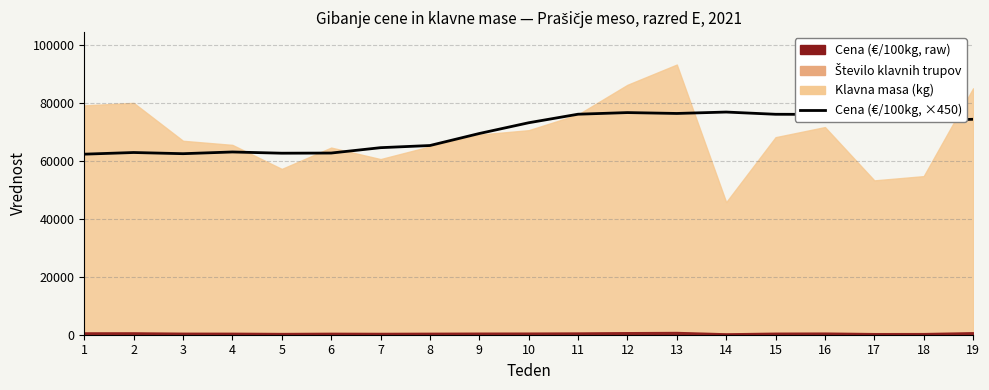

At which category does the data reach its first local valley?

3